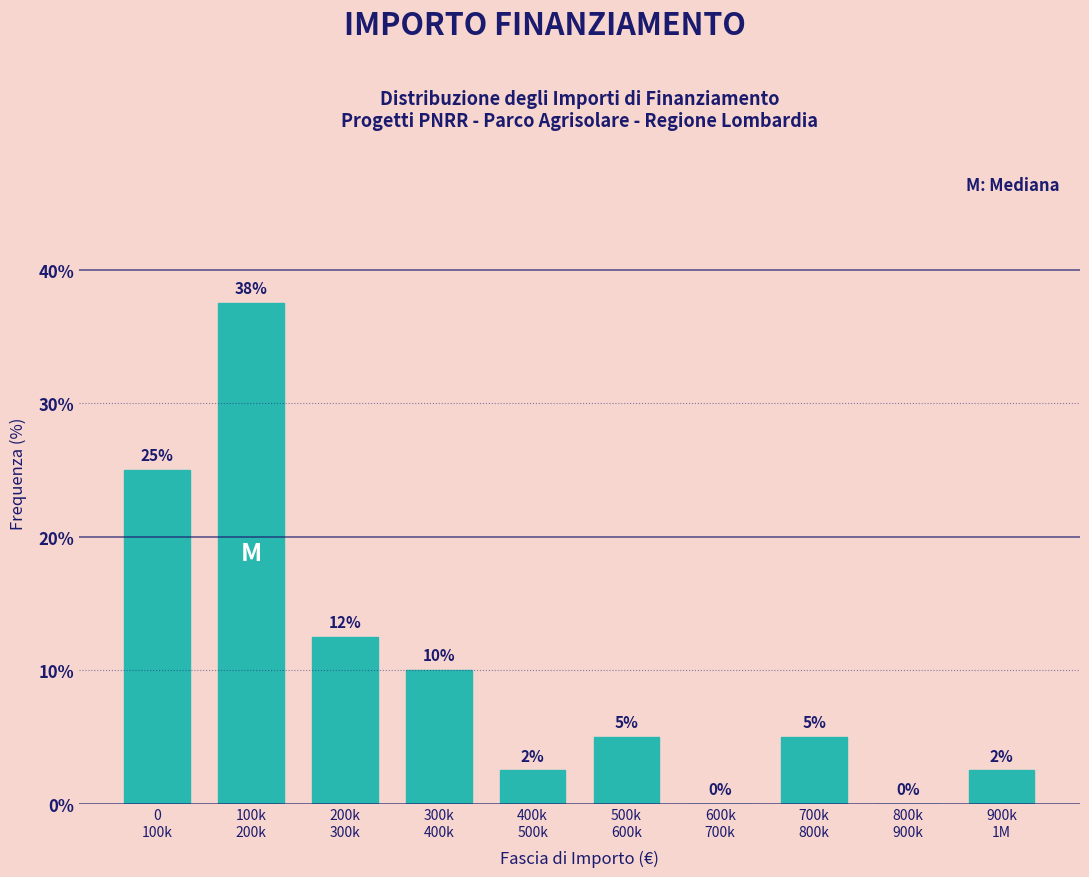

What is the greatest value displayed?

37.5